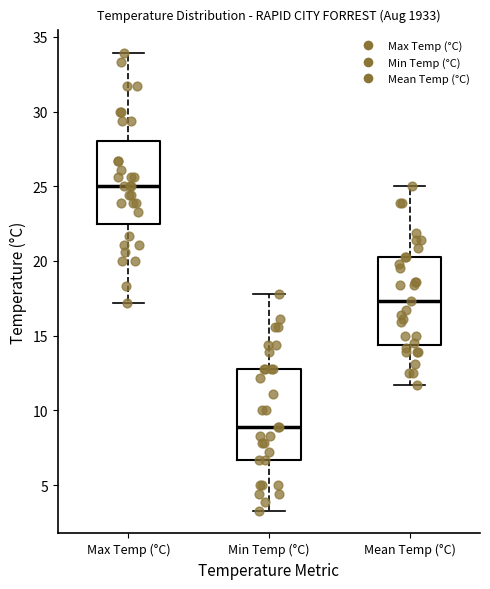

Which box has the highest median line?

Max Temp (°C)